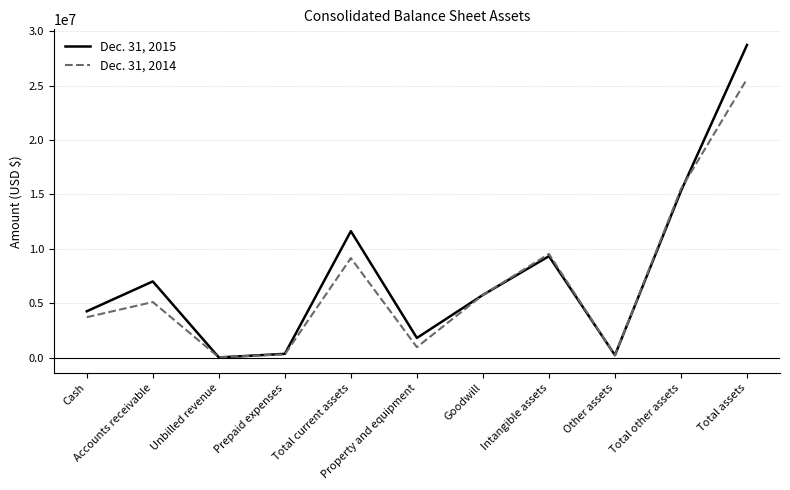

Rank the series by their maximum value, from highest to lowest.

Dec. 31, 2015, Dec. 31, 2014